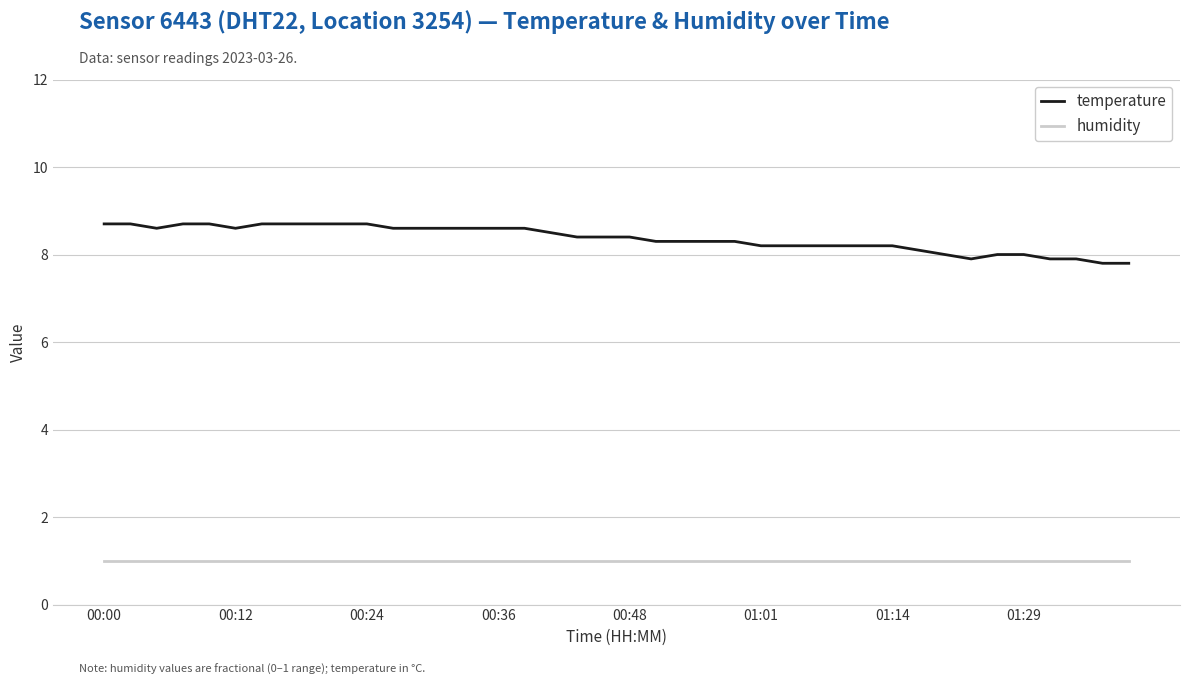

What is the highest value of the temperature series?

8.7